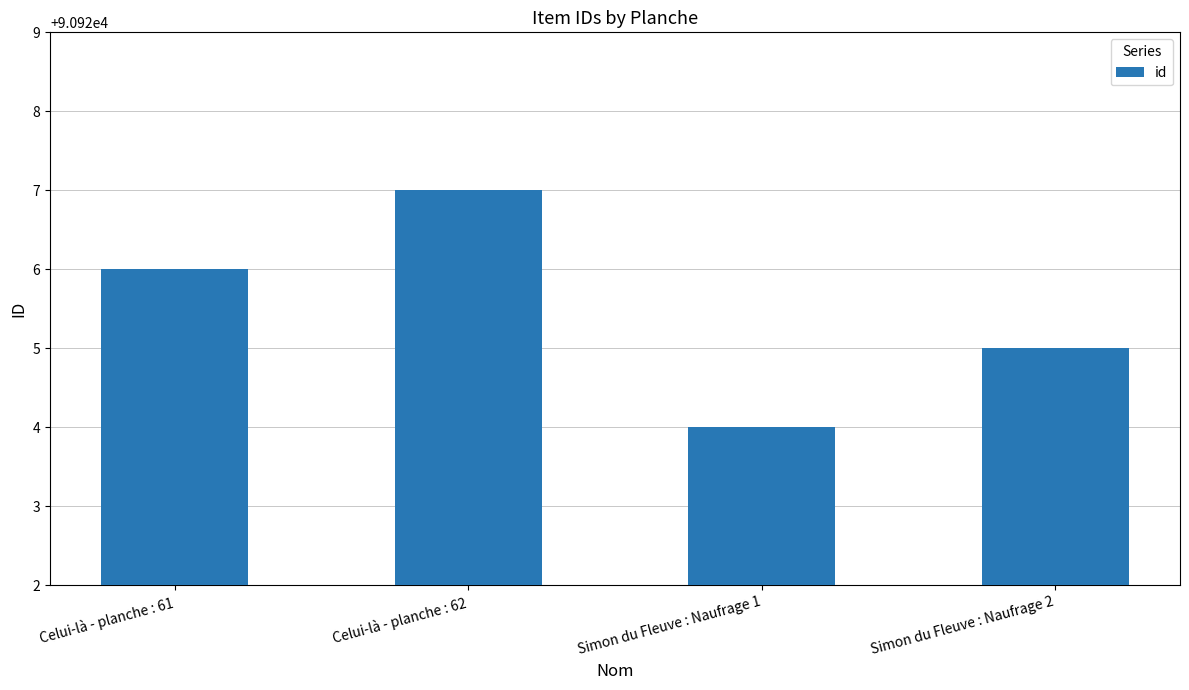

What is the sum of the values at Simon du Fleuve : Naufrage 1 and Simon du Fleuve : Naufrage 2?

181849